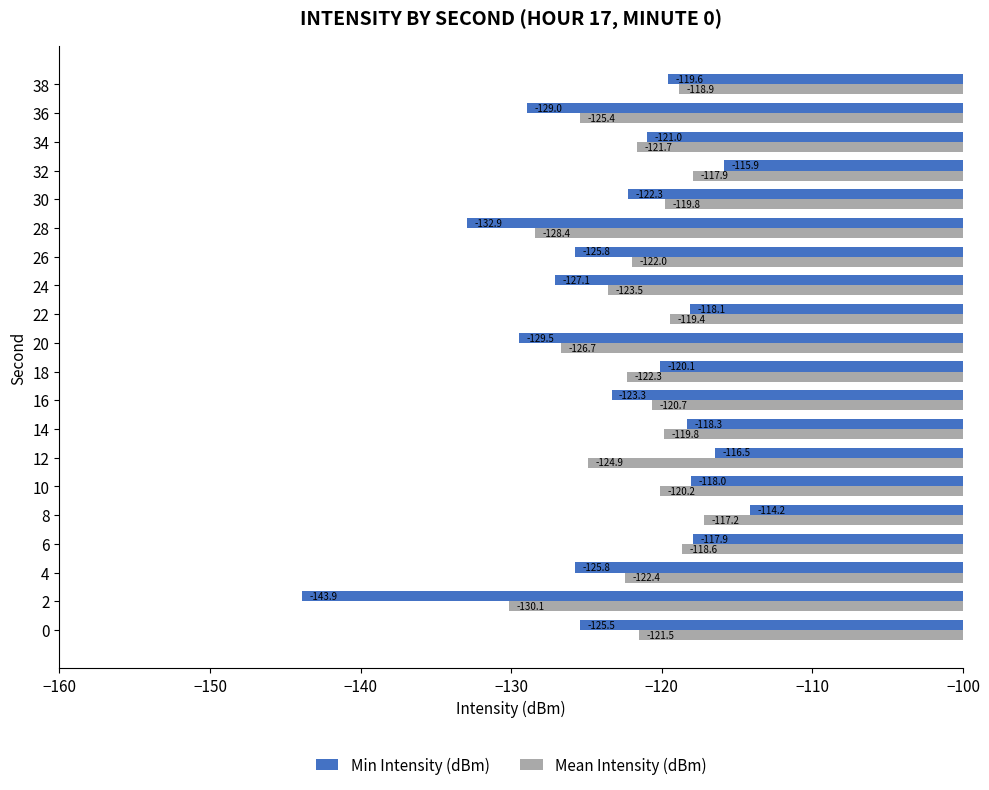

Which series has the largest total across all categories?

Mean Intensity (dBm)